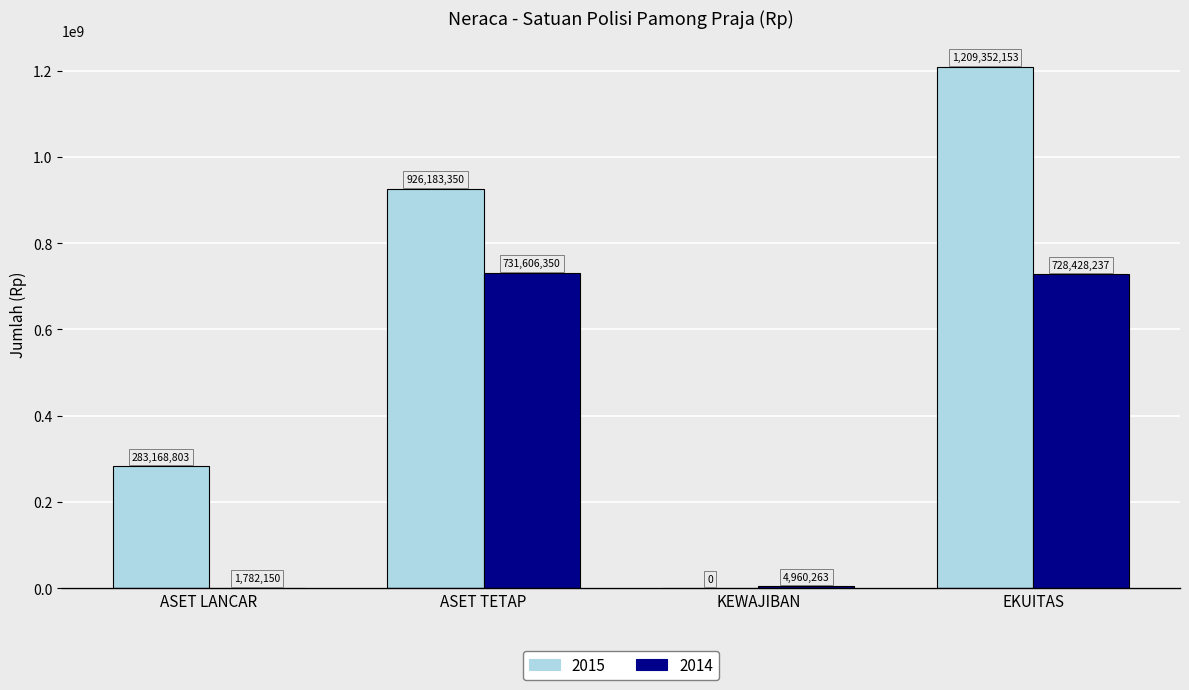

What value does the 2015 series have at EKUITAS?

1209352153